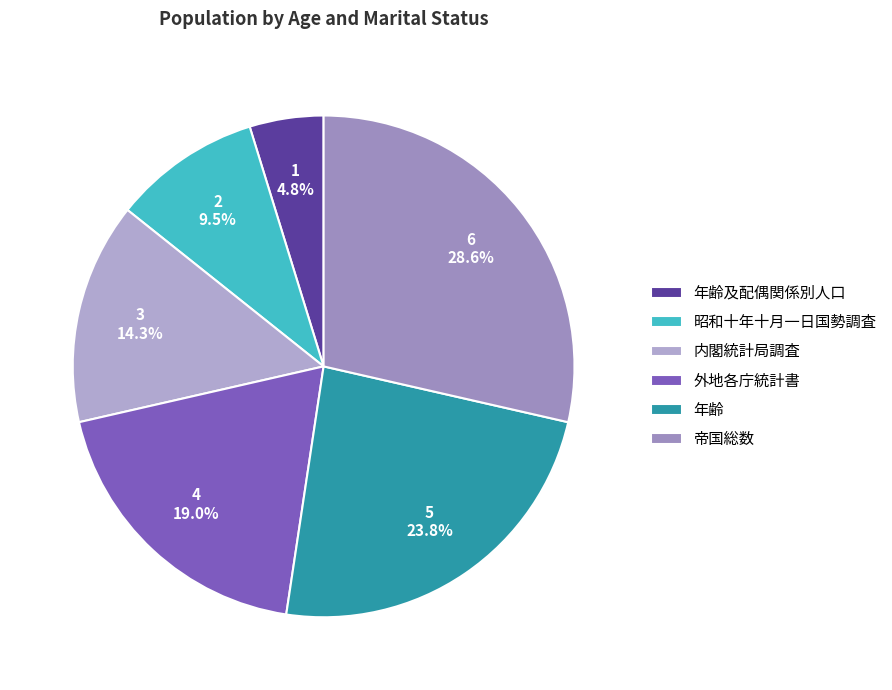

Does 年齢及配偶関係別人口 account for over 50% of the chart?

No